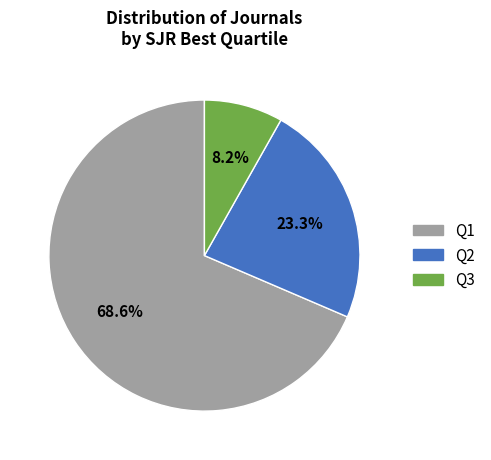

Which slice represents more than half of the pie?

Q1